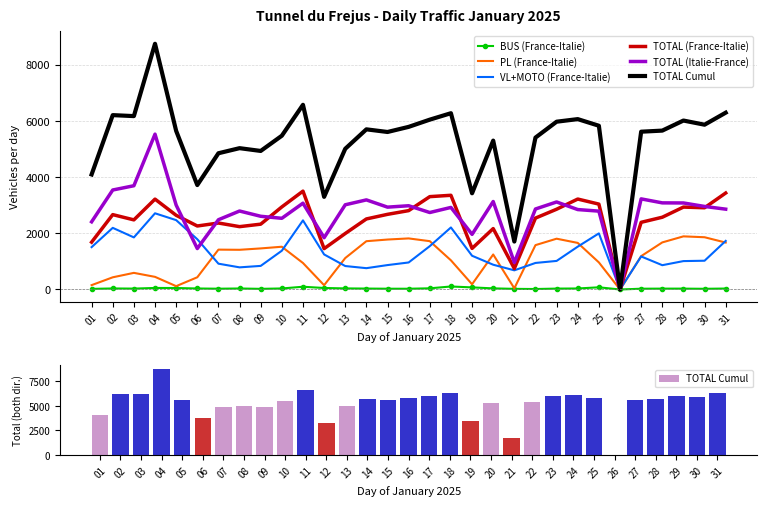

What is the total value across all series at 11?

16647